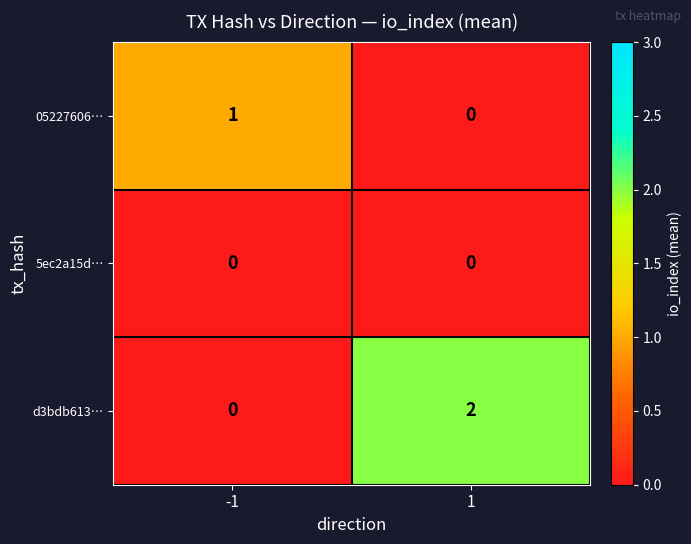

What is the difference between the highest and lowest values at -1?

1